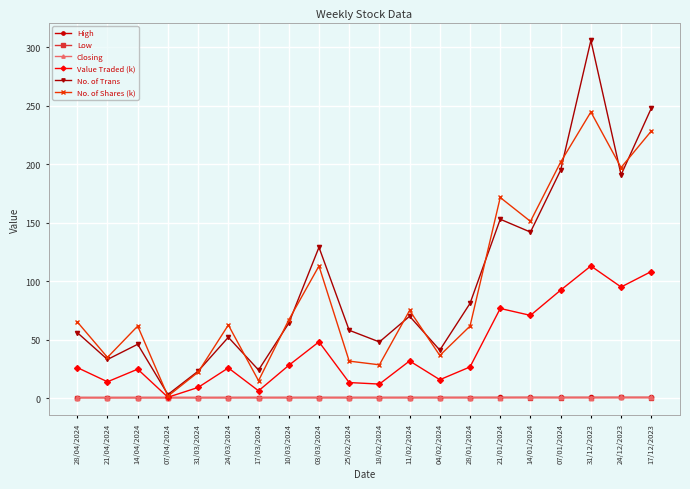

What is the label of the 7th point from the left?

17/03/2024